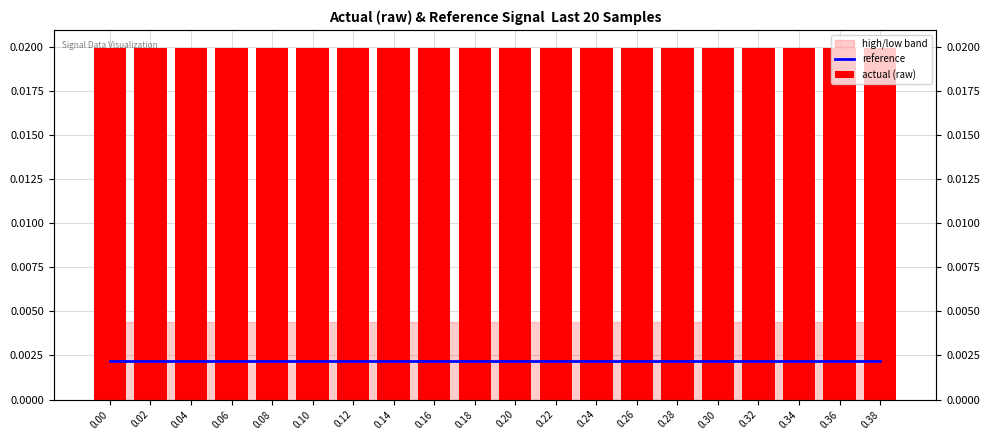

List the labels in order of actual (raw) value, largest first.

0.00, 0.02, 0.04, 0.06, 0.08, 0.10, 0.12, 0.14, 0.16, 0.18, 0.20, 0.22, 0.24, 0.26, 0.28, 0.30, 0.32, 0.34, 0.36, 0.38